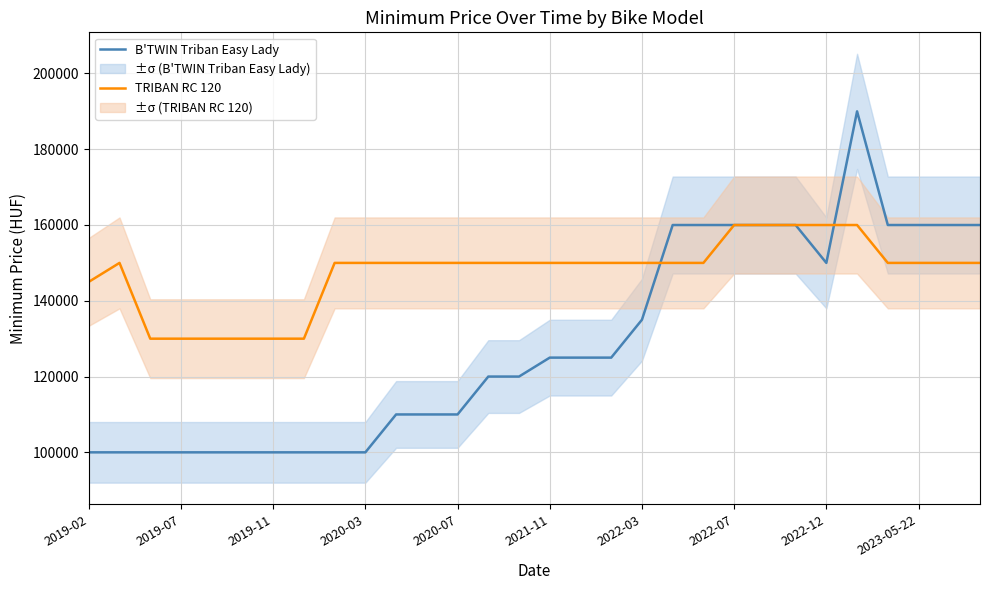

The B'TWIN Triban Easy Lady series shows 31888 at 2021-11. True or false?

False